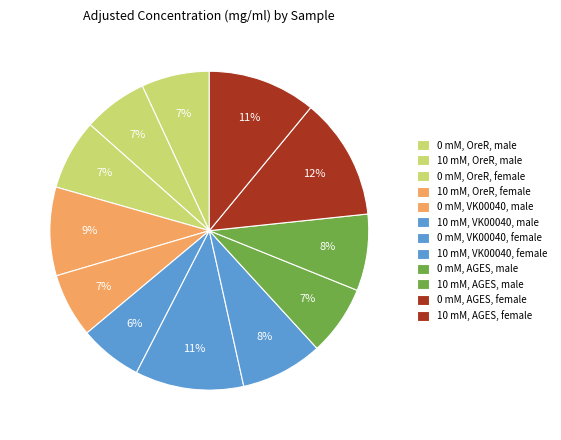

What is the smallest slice in the pie chart?

10 mM, VK00040, male